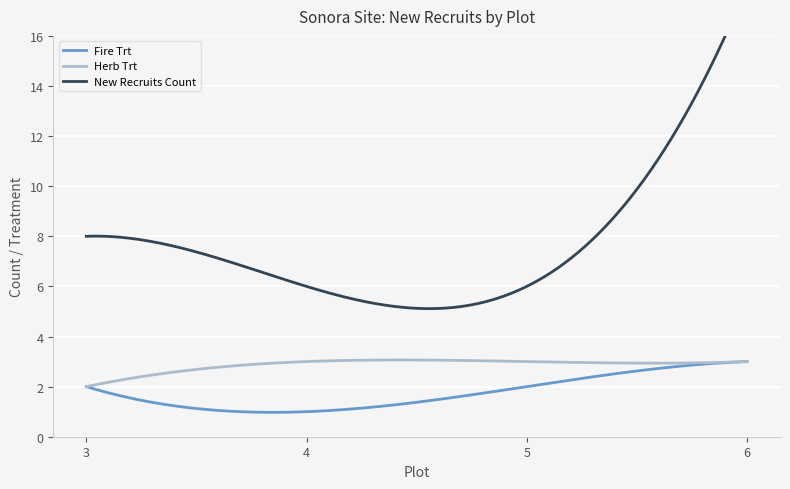

True or false: Herb Trt has a value of 4.2 at 6.

False